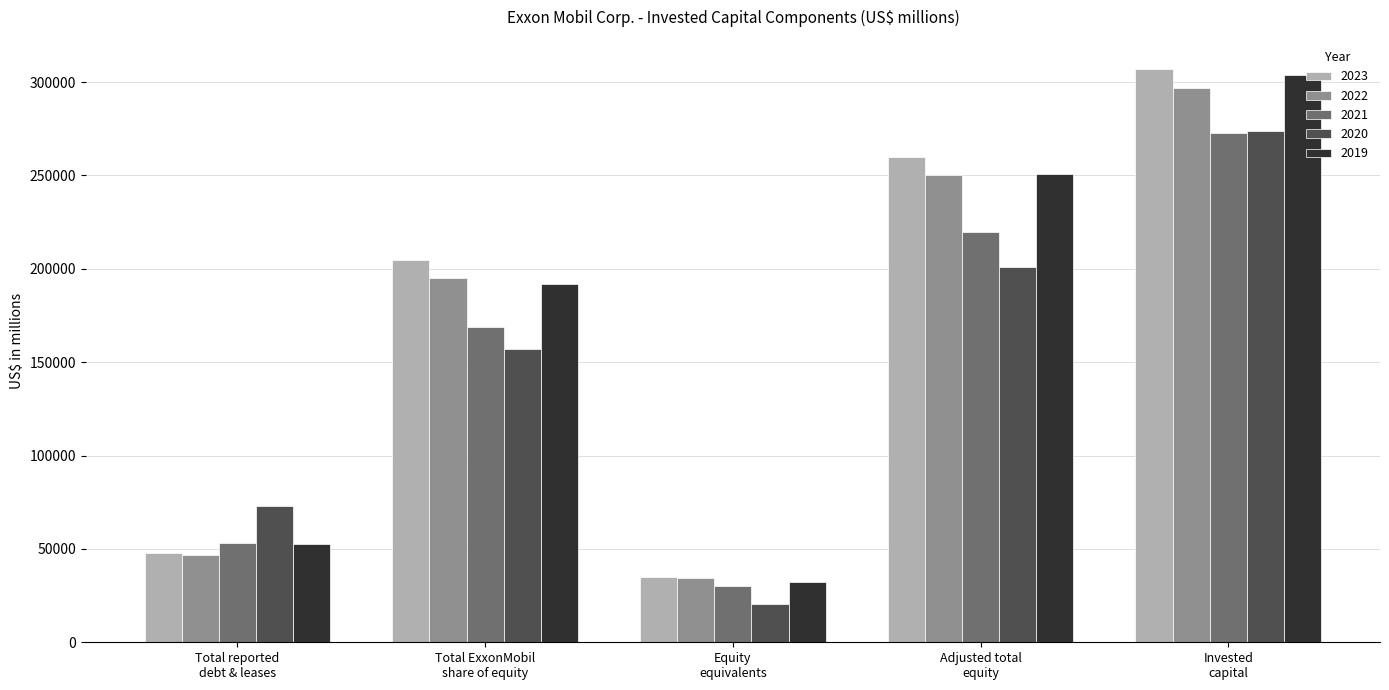

Which series changed the most between Total ExxonMobil
share of equity and Equity
equivalents?

2023